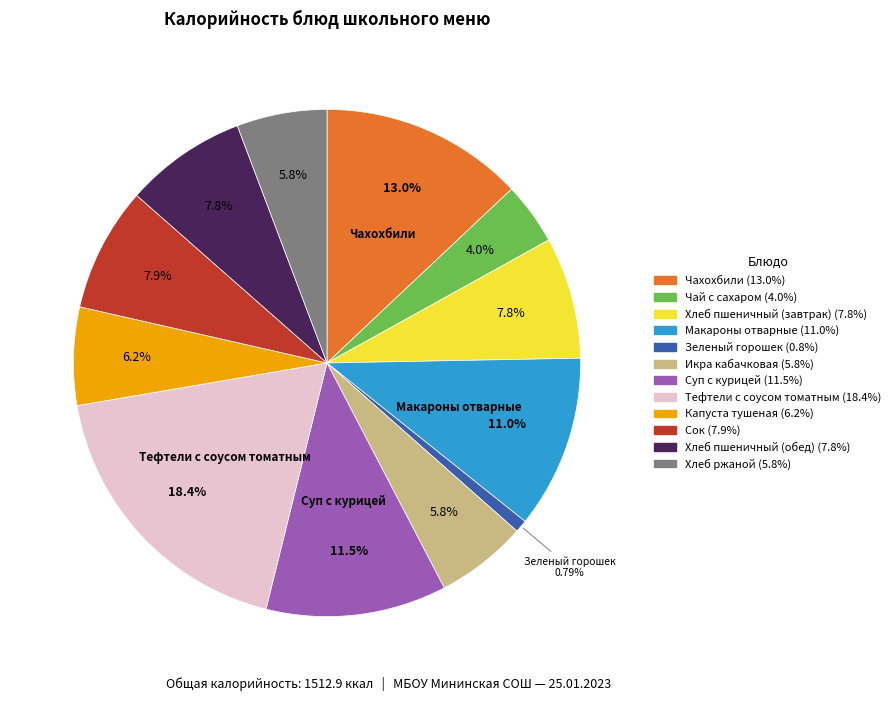

The Чахохбили slice represents 13% of the pie. True or false?

True